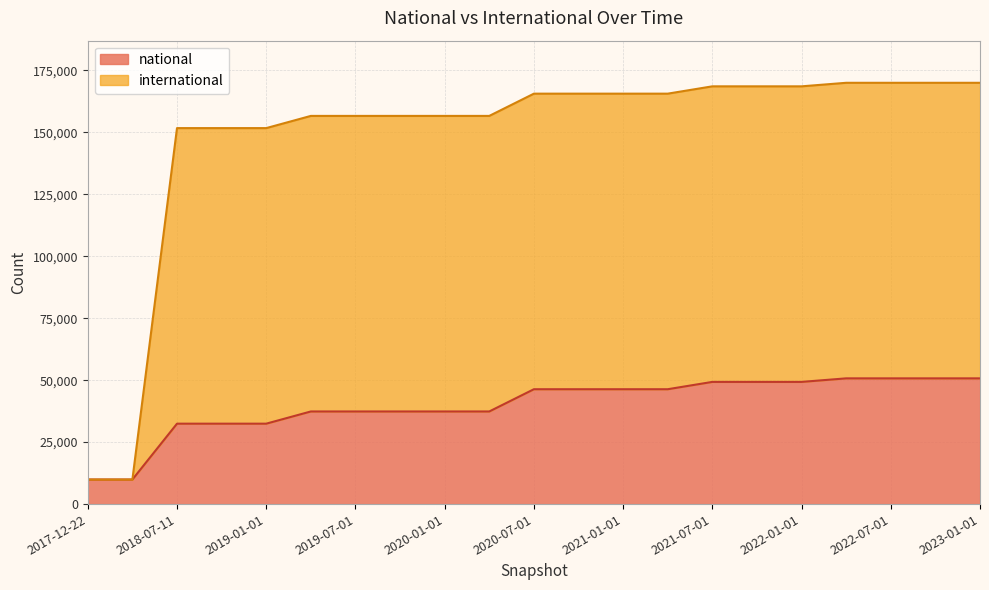

What is the maximum value shown in the chart?

169955